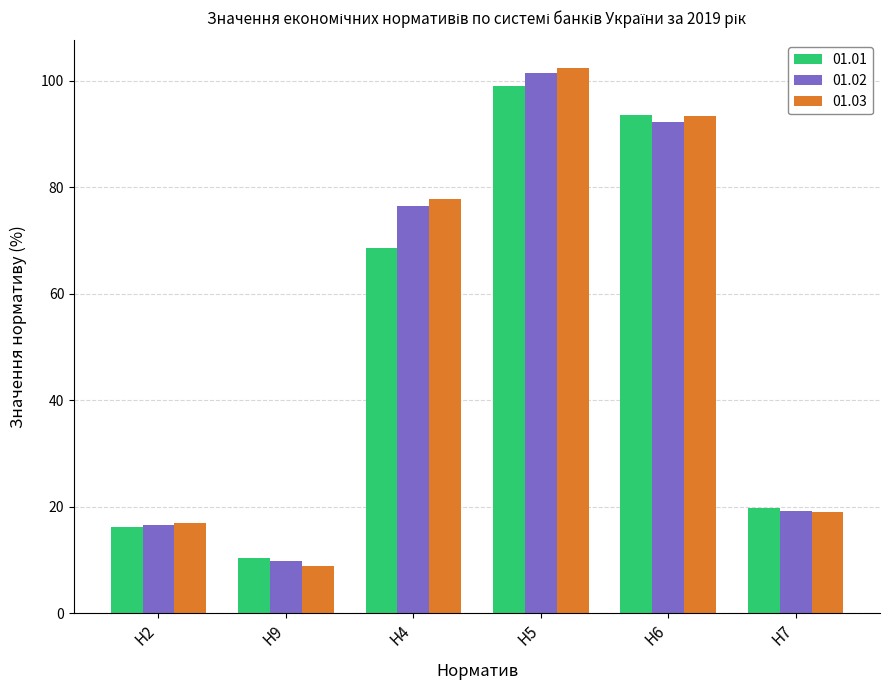

At which category is the sum across all series the highest?

Н5